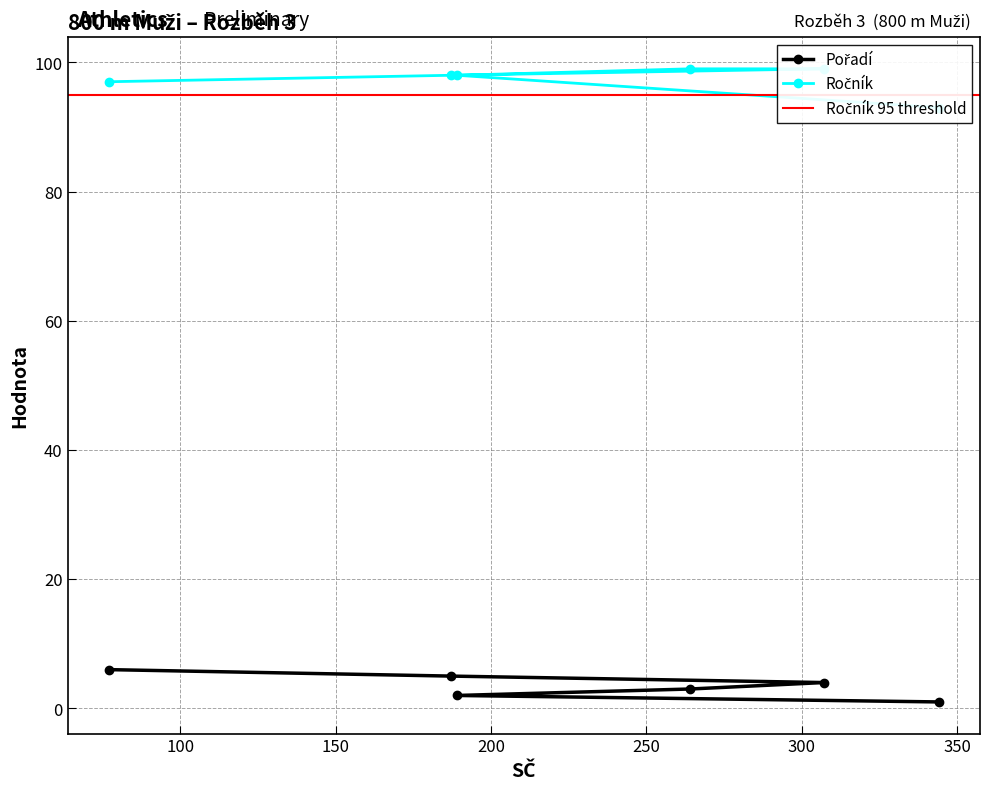

What value does the Pořadí series have at 187?

5